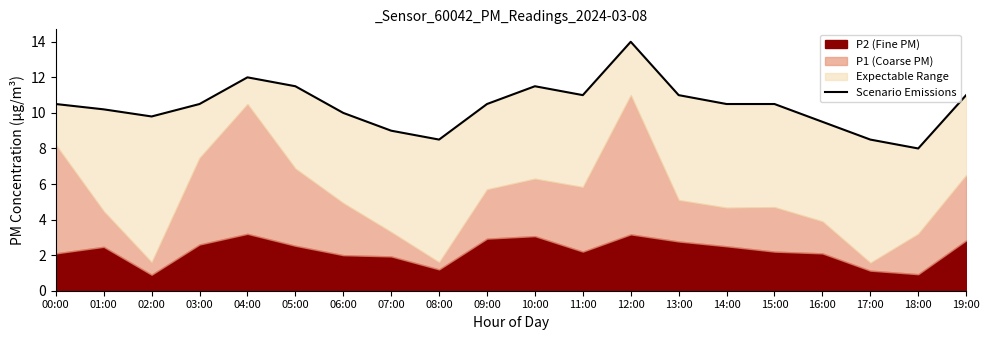

What is the label of the 12th point from the right?

08:00